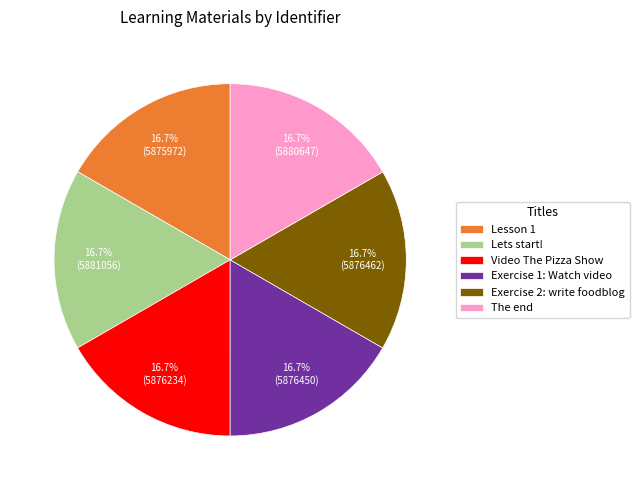

Is the sum of Exercise 1: Watch video and Exercise 2: write foodblog greater than half?

No